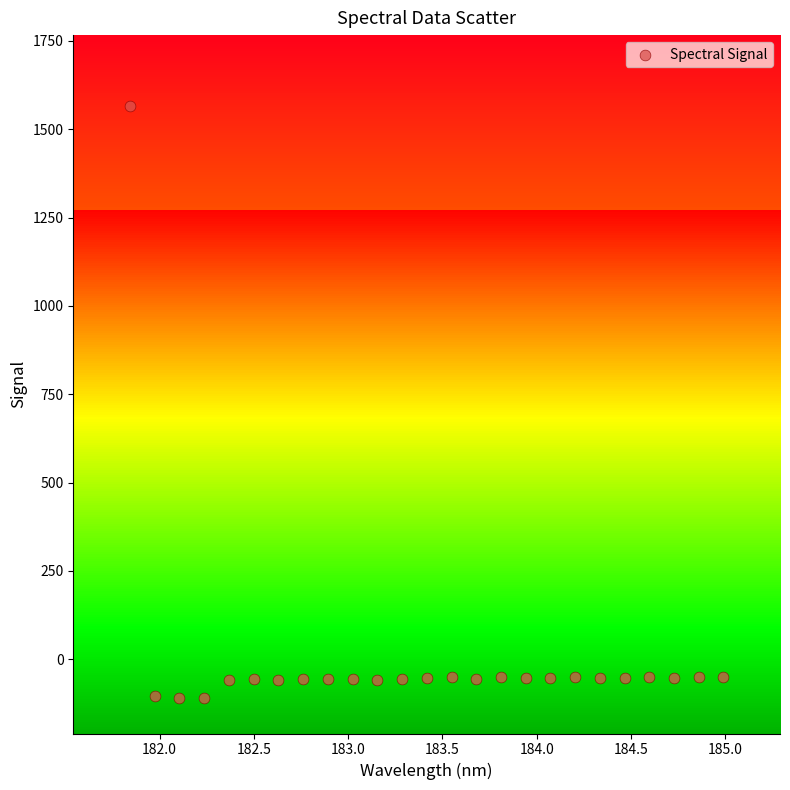

What is the range of X values (max minus min)?

3.1